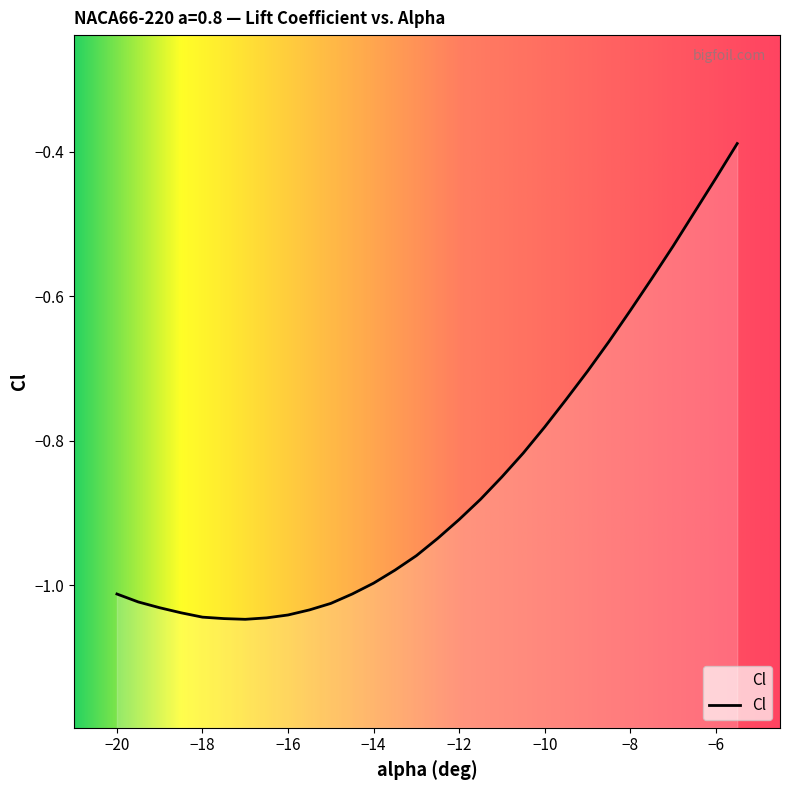

What value does the data have at -16?

-1.0